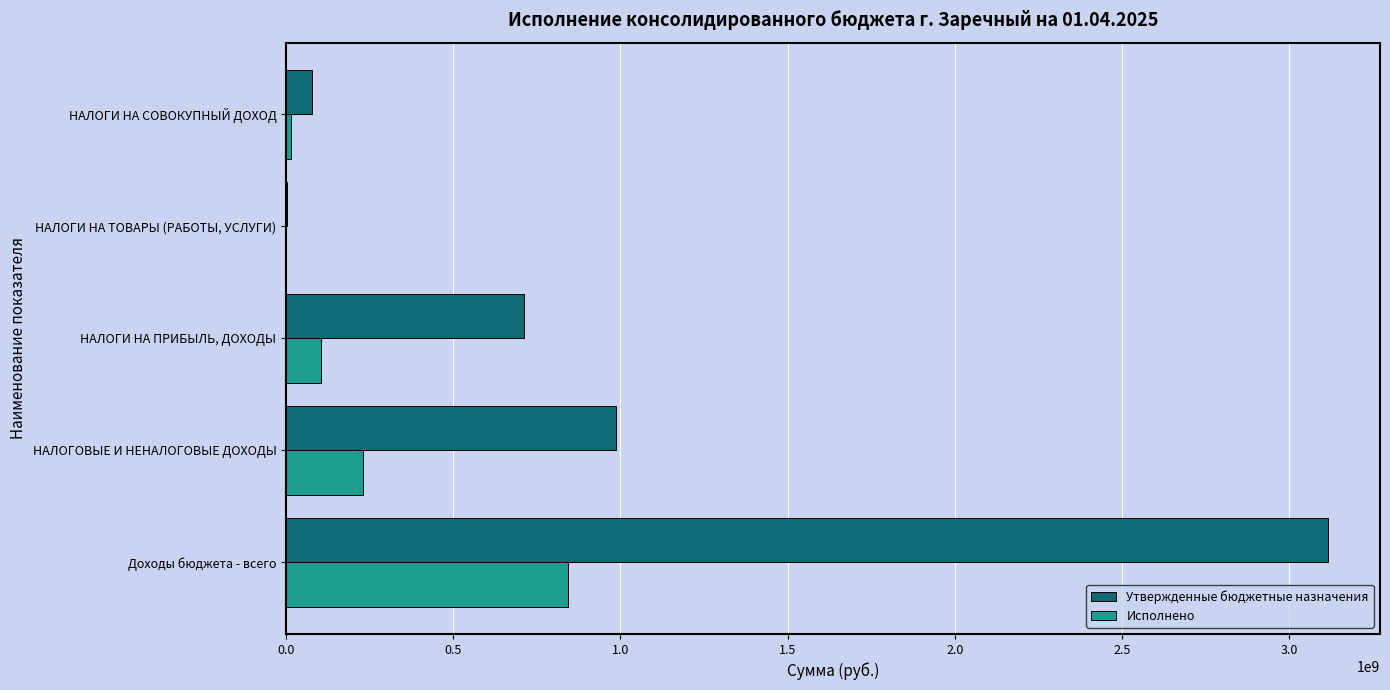

Between Доходы бюджета - всего and НАЛОГИ НА СОВОКУПНЫЙ ДОХОД, which series saw the biggest shift?

Утвержденные бюджетные назначения